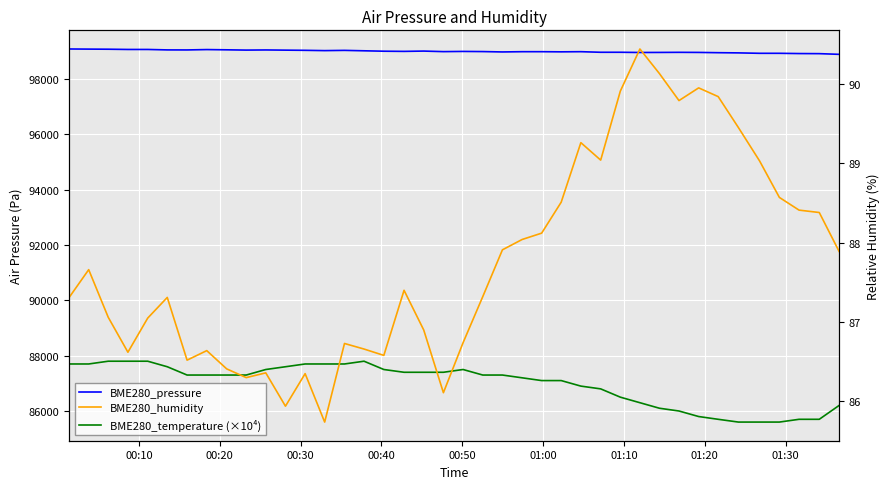

Reading right to left, extract all data points from this chart.

BME280_pressure: 98893.7	98918.2	98921.7	98930.8	98930.8	98945.9	98953.0	98962.7	98966.1	98962.4	98960.4	98968.3	98968.0	98989.3	98983.8	98989.2	98989.0	98980.0	98993.4	98998.6	98991.5	99011.2	99000.4	99006.6	99021.6	99036.8	99027.9	99038.6	99045.0	99052.2	99046.9	99056.8	99065.7	99052.3	99053.9	99069.8	99069.8	99078.7	99082.3	99086.8
BME280_temperature (×10⁴): 86200.0	85700.0	85700.0	85600.0	85600.0	85600.0	85700.0	85800.0	86000.0	86100.0	86300.0	86500.0	86800.0	86900.0	87100.0	87100.0	87200.0	87300.0	87300.0	87500.0	87400.0	87400.0	87400.0	87500.0	87800.0	87700.0	87700.0	87700.0	87600.0	87500.0	87300.0	87300.0	87300.0	87300.0	87600.0	87800.0	87800.0	87800.0	87700.0	87700.0
BME280_humidity: 87.9	88.4	88.4	88.6	89.0	89.5	89.8	90.0	89.8	90.1	90.4	89.9	89.0	89.3	88.5	88.1	88.0	87.9	87.3	86.7	86.1	86.9	87.4	86.6	86.7	86.7	85.7	86.3	85.9	86.4	86.3	86.4	86.6	86.5	87.3	87.0	86.6	87.1	87.7	87.3